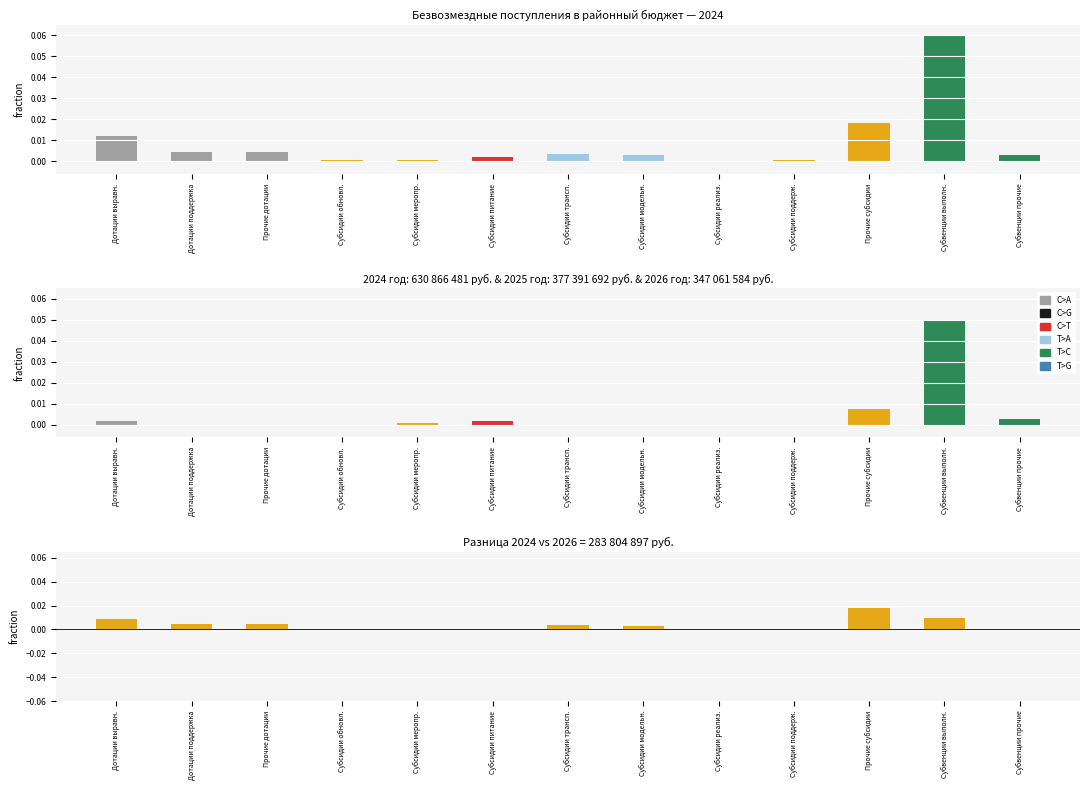

True or false: 2025 год has a value of -0.0 at Прочие дотации.

False